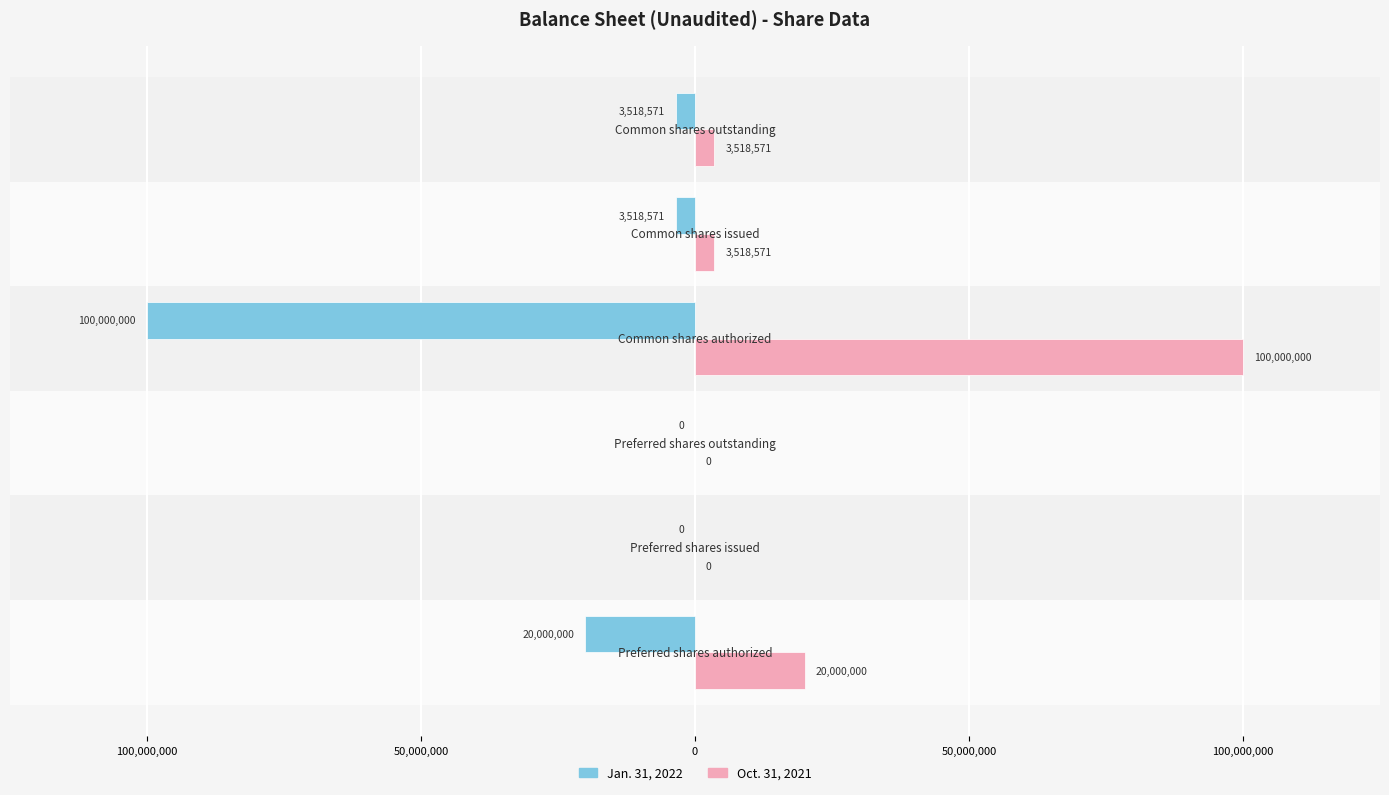

What is the smallest value displayed?

-100000000